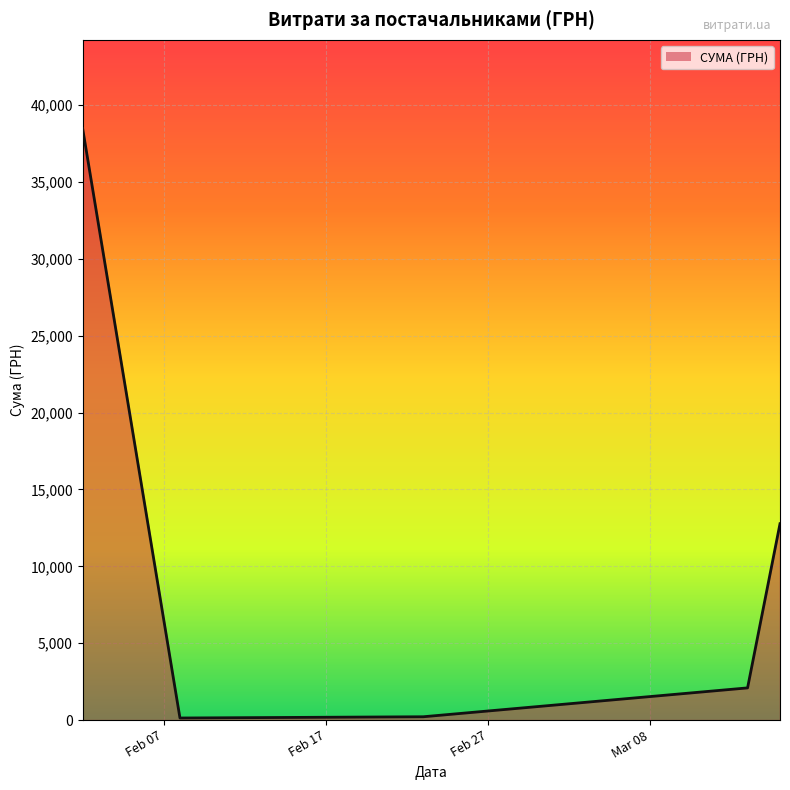

What is the greatest value displayed?

38466.4